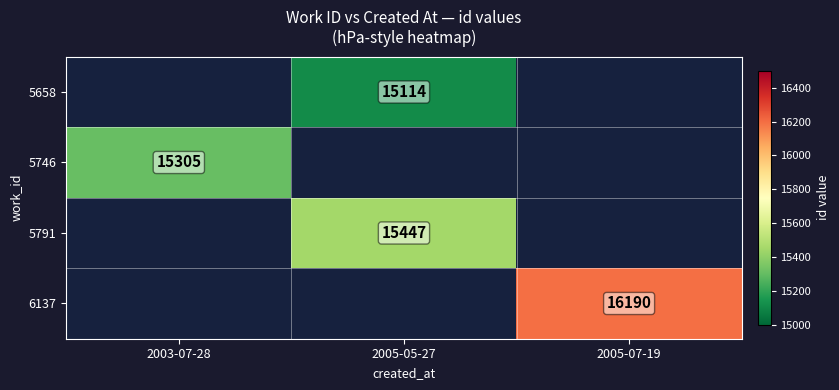

Between 2003-07-28 and 2005-05-27, which is larger?

2005-05-27